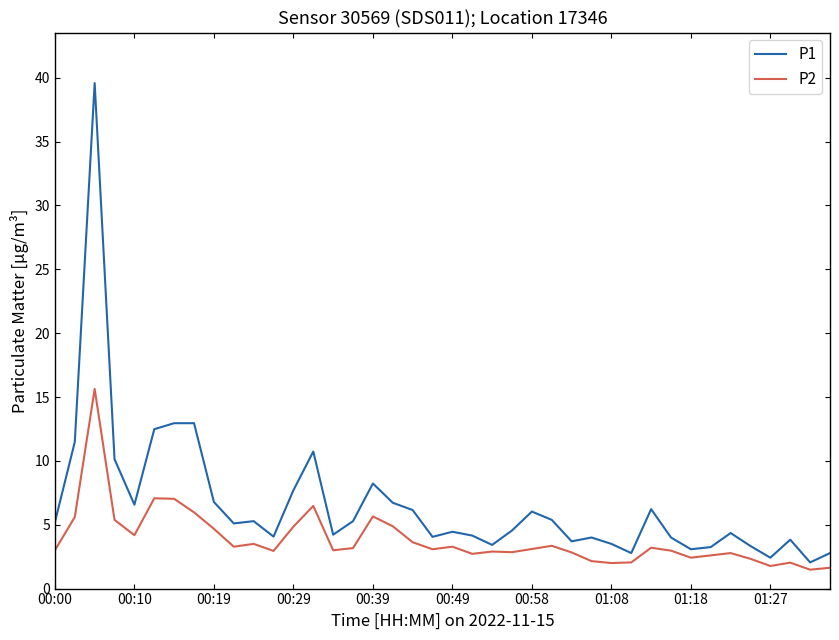

What is the greatest value displayed?

39.6